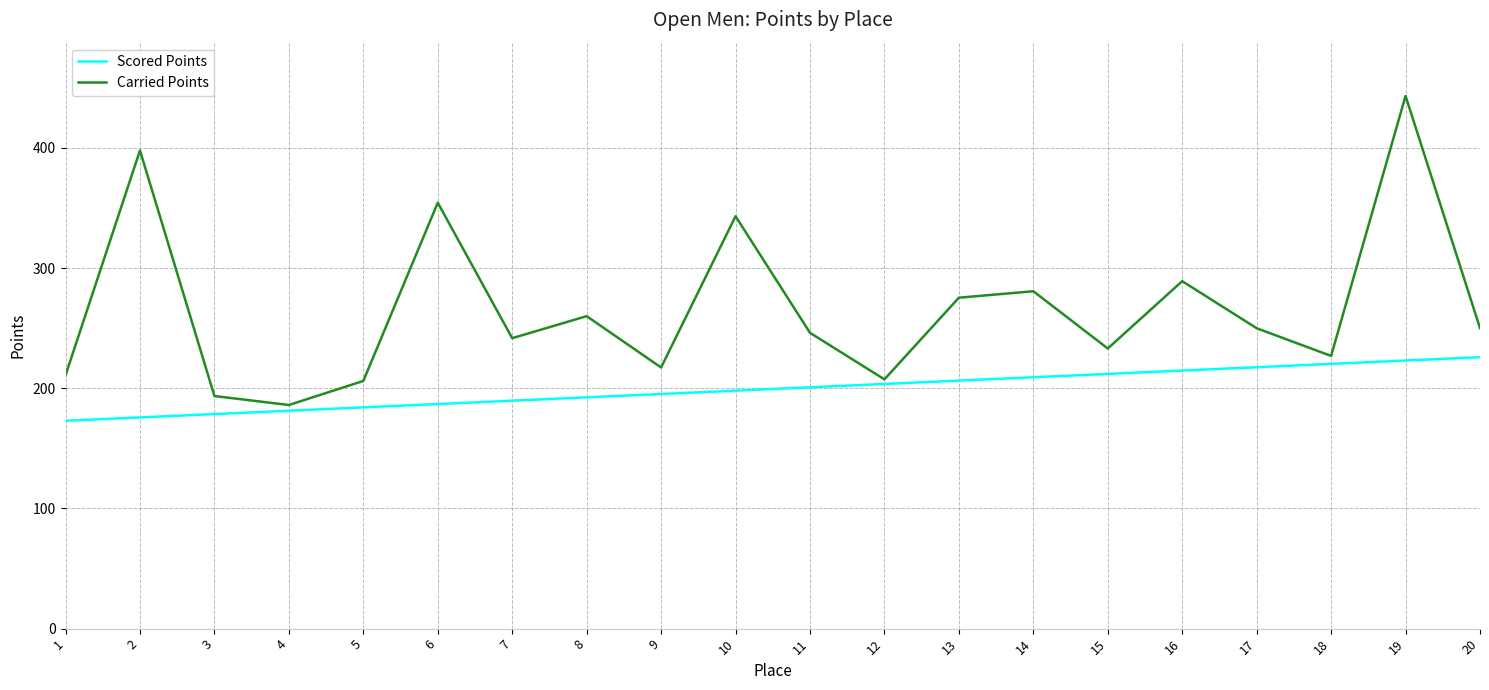

At which category is the sum across all series the highest?

19